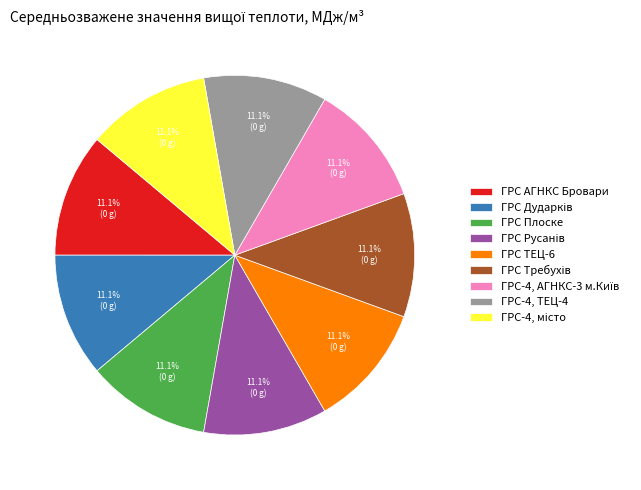

Is there any slice that represents more than half of the pie?

No